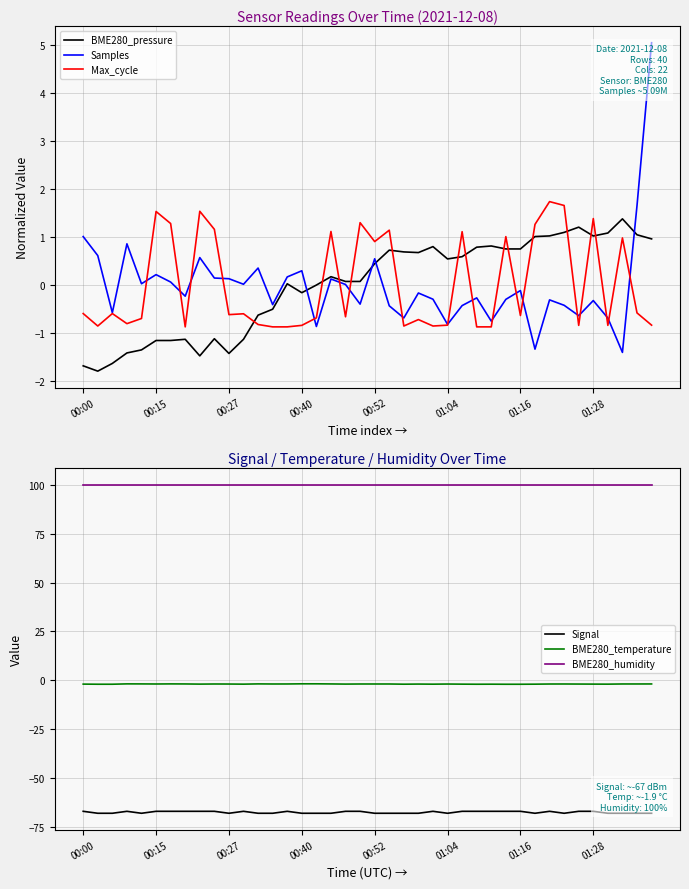

True or false: Samples and BME280_temperature intersect in this chart.

False